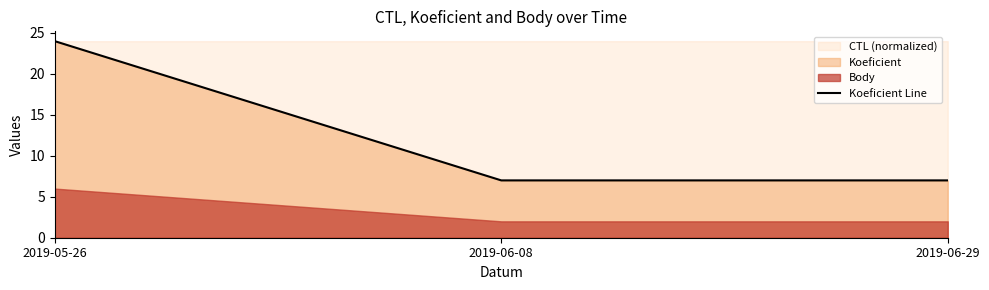

What is the label of the 1st point from the left?

2019-05-26